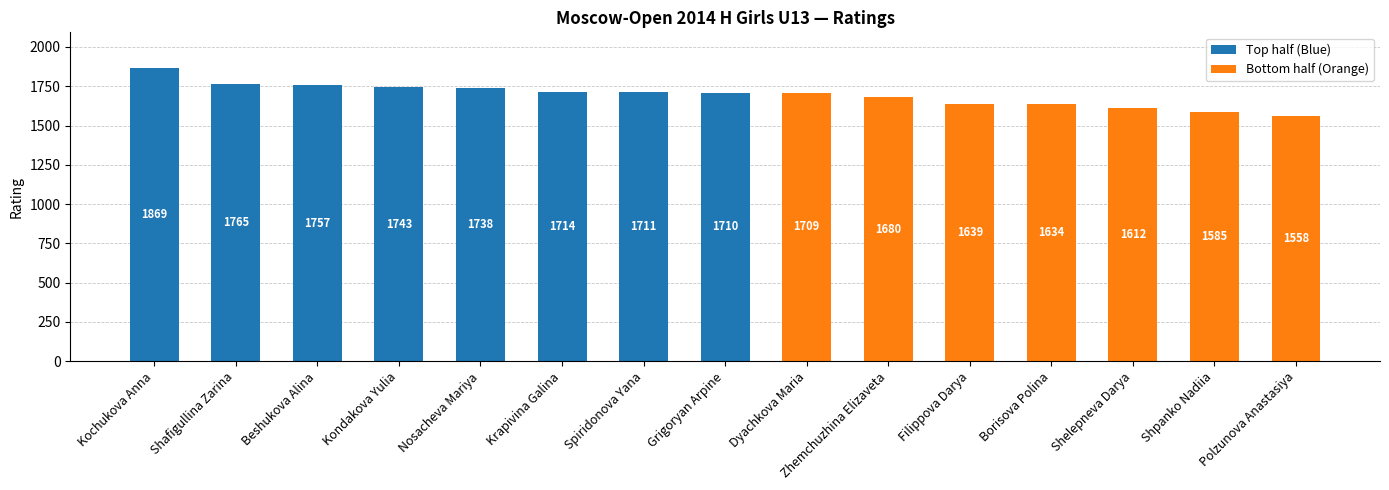

Is it true that the value at Filippova Darya is 689?

False